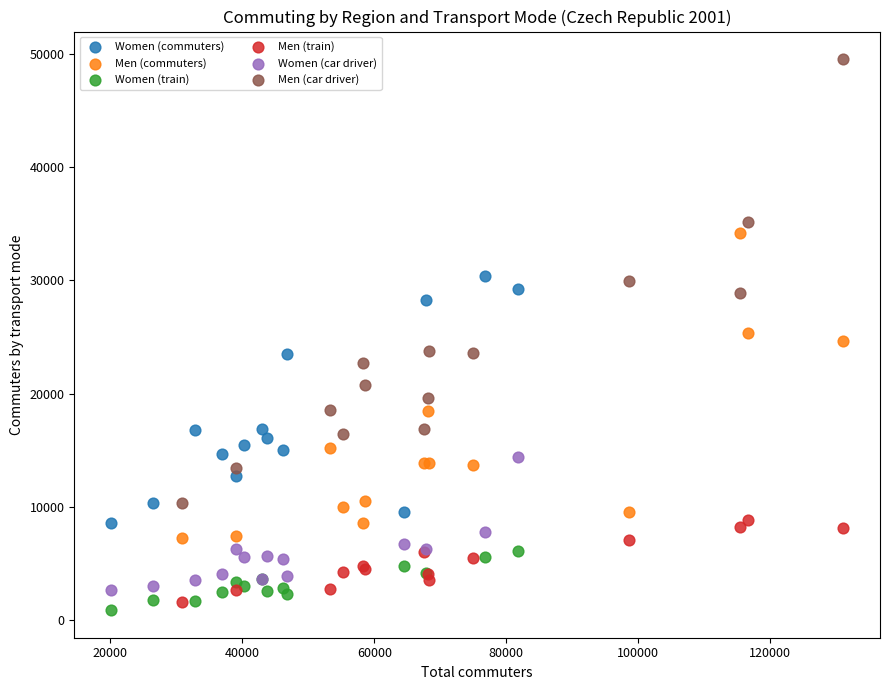

Which series has the widest spread of Y values?

Men (car driver)